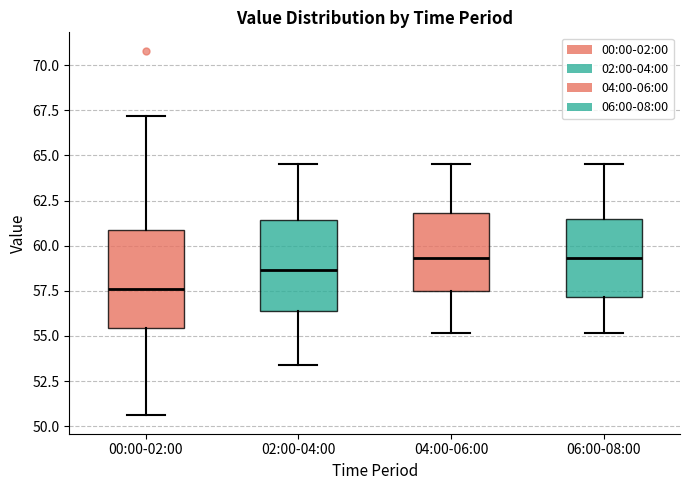

Which box has the lowest median line?

00:00-02:00